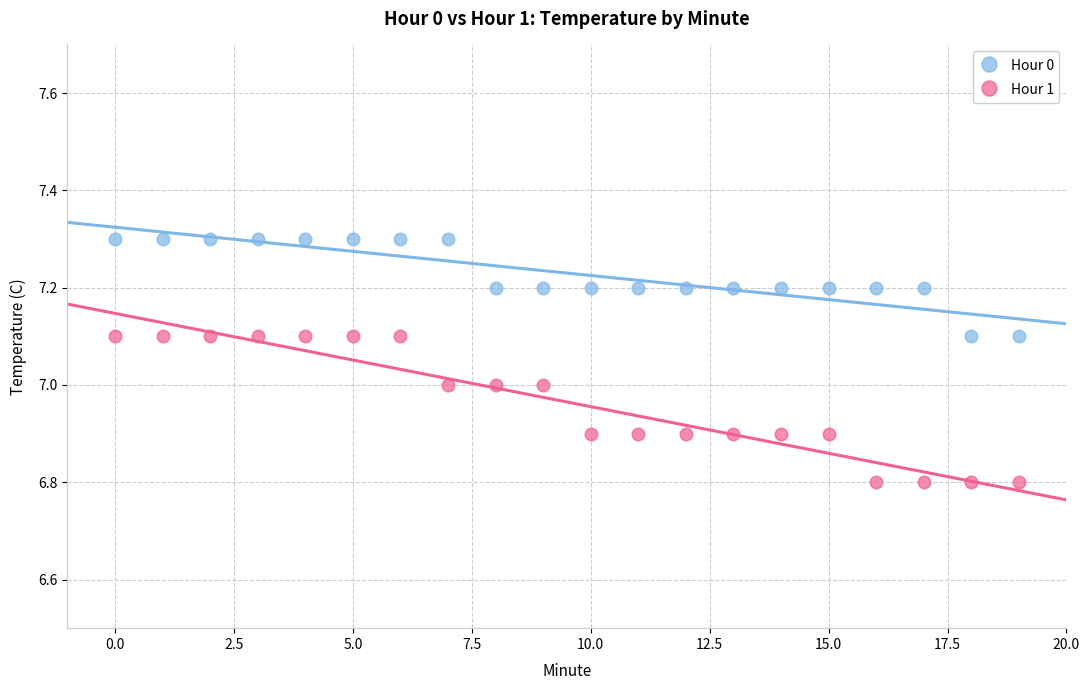

Which series contains the lowest Y value?

Hour 1